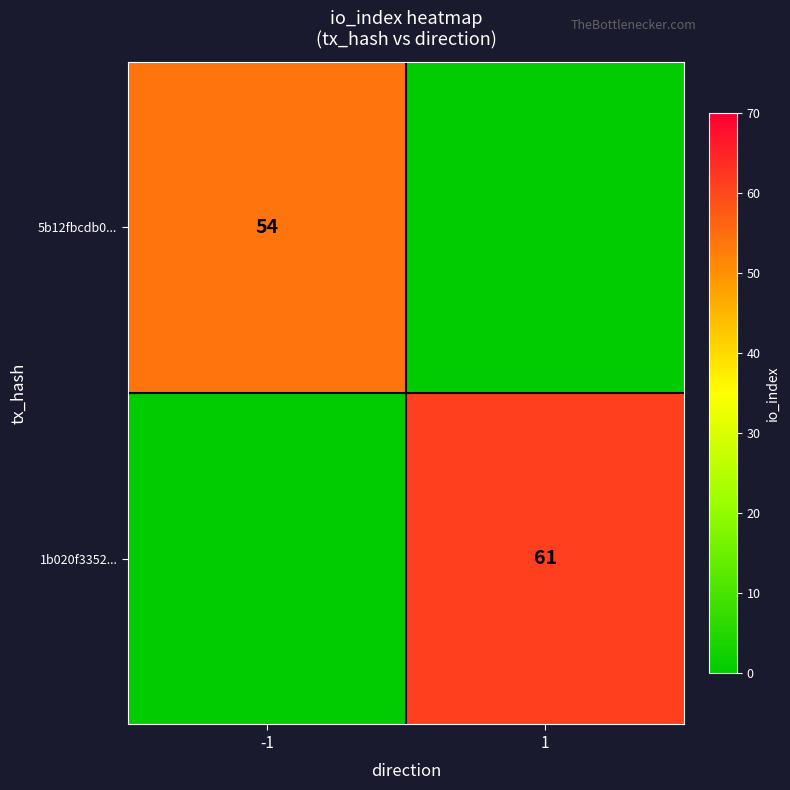

Is it true that 5b12fbcdb0... equals 77 at -1?

False